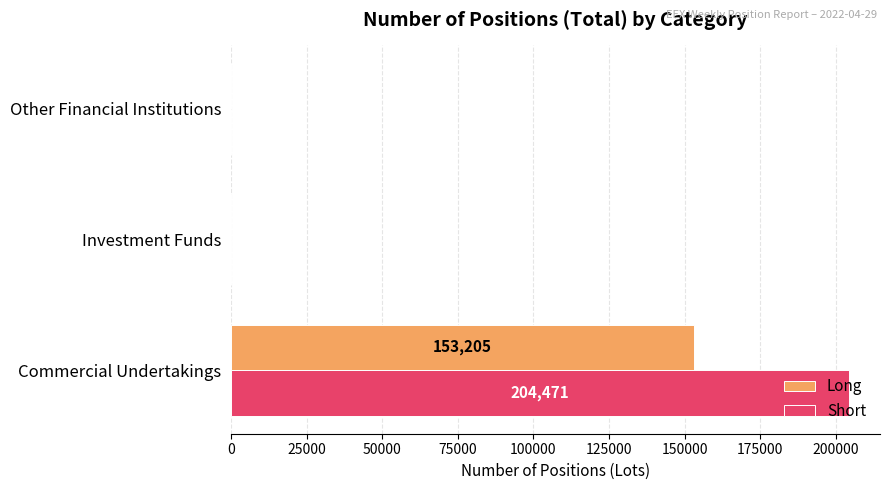

True or false: Short has a value of 0 at Investment Funds.

True